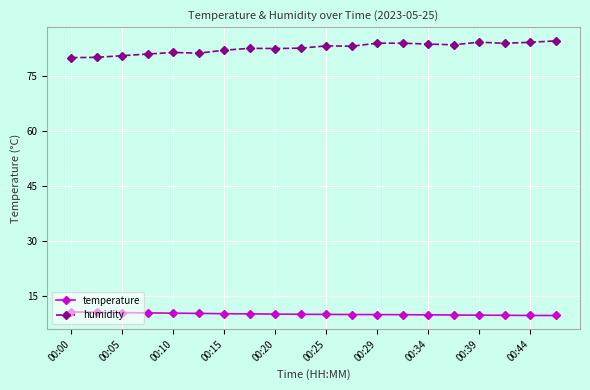

What is the average value of the temperature series?

10.2